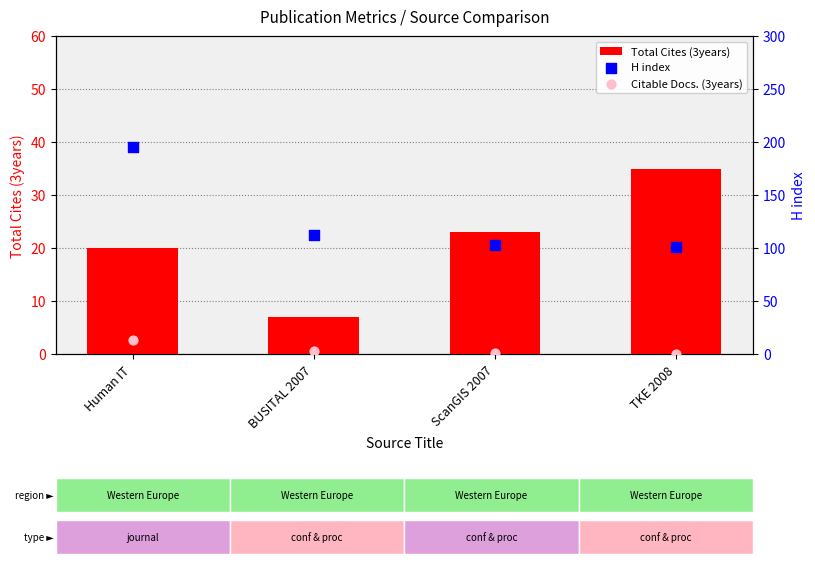

Which series has the largest Y range (max minus min)?

H index